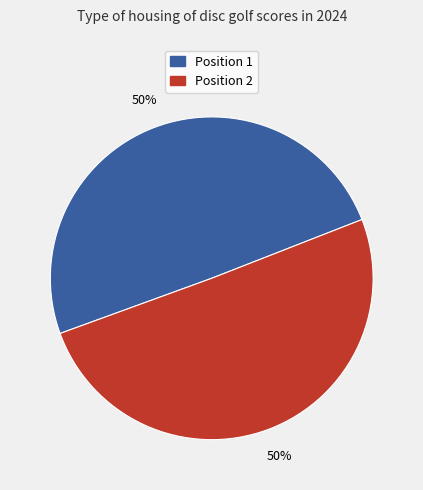

To the nearest percent, what is the average slice percentage?

50%